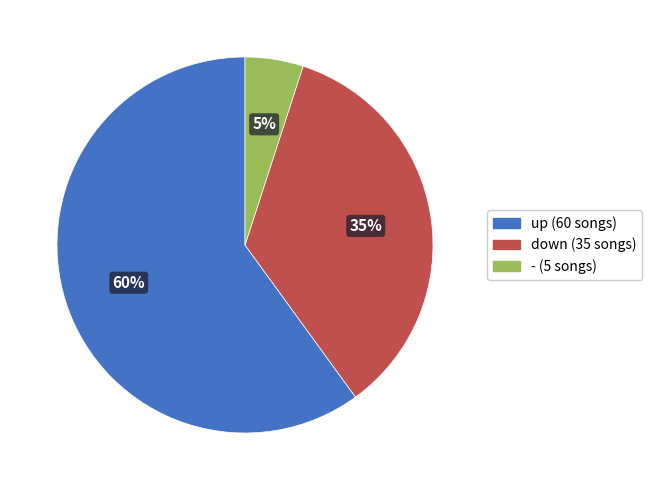

Do up and - together represent more than half of the pie?

Yes